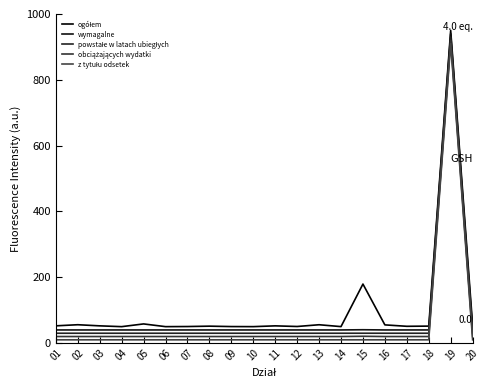

Is the value of obciążających wydatki at 11 greater than the value of powstałe w latach ubiegłych at 03?

No